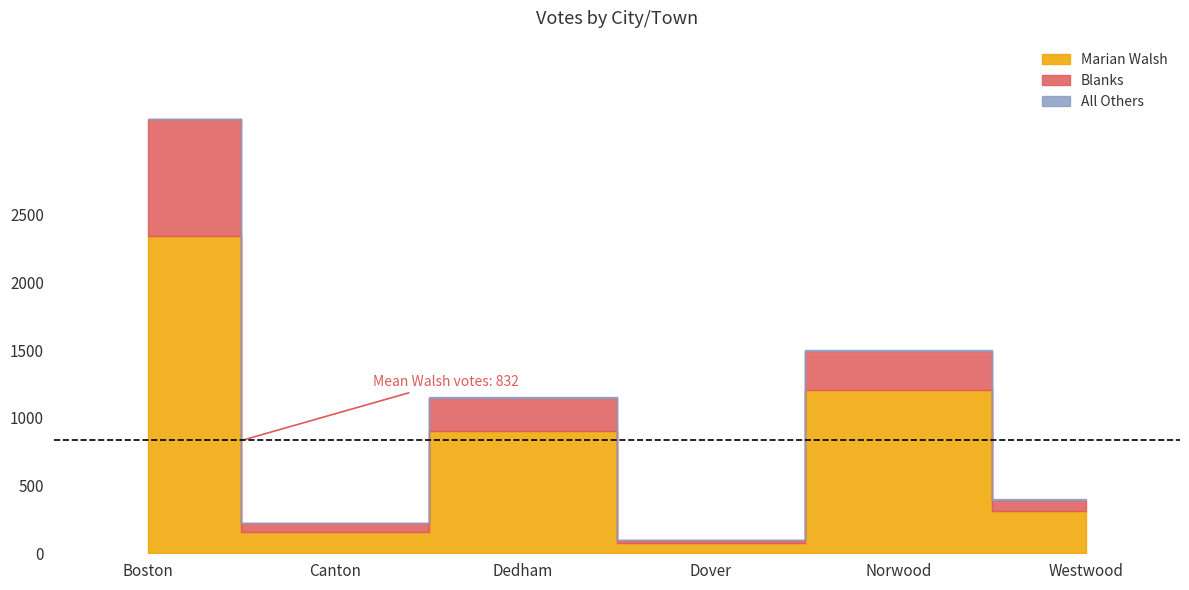

What is the maximum value for All Others?

7